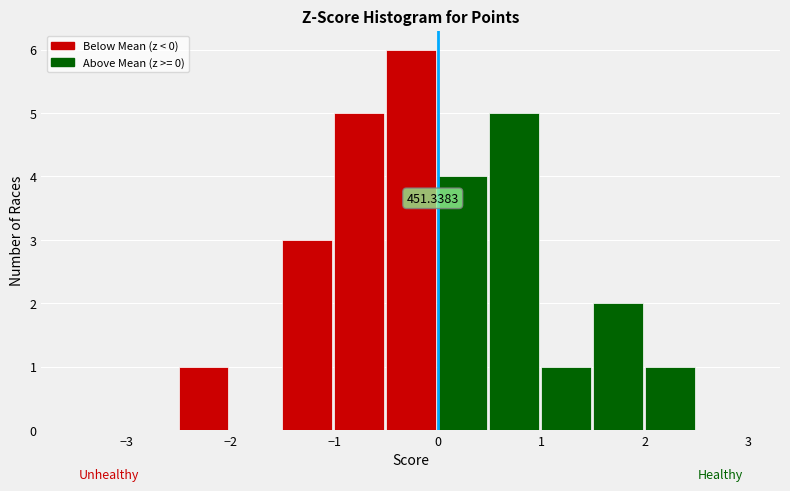

Which range on the x-axis has the tallest bar?

-0.5 to 0.0